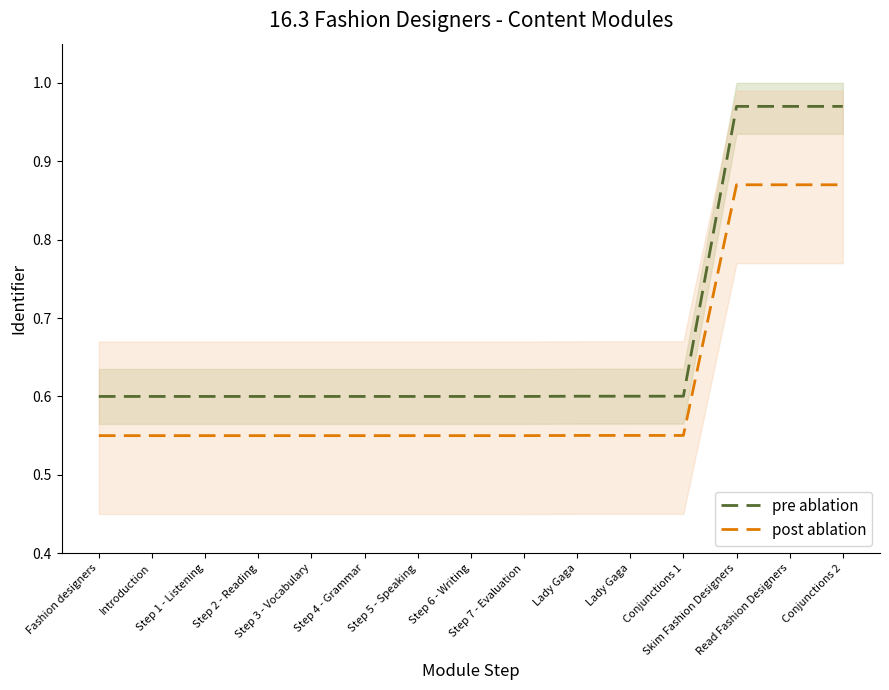

What is the minimum value for post ablation?

0.6